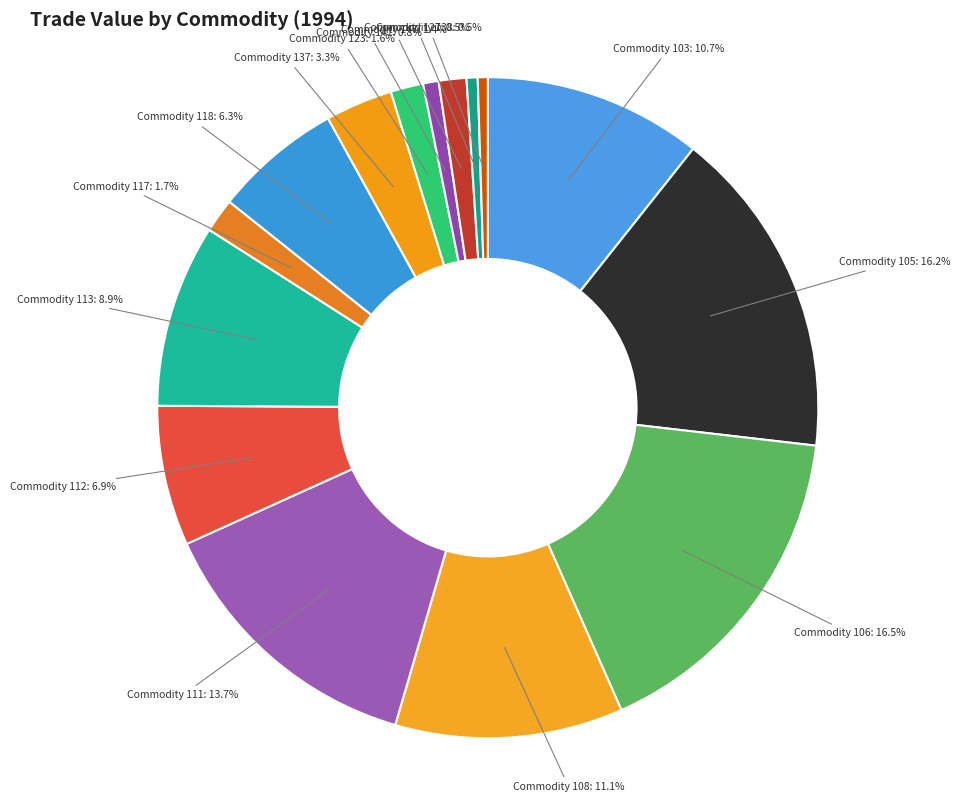

Does any single category account for the majority?

No